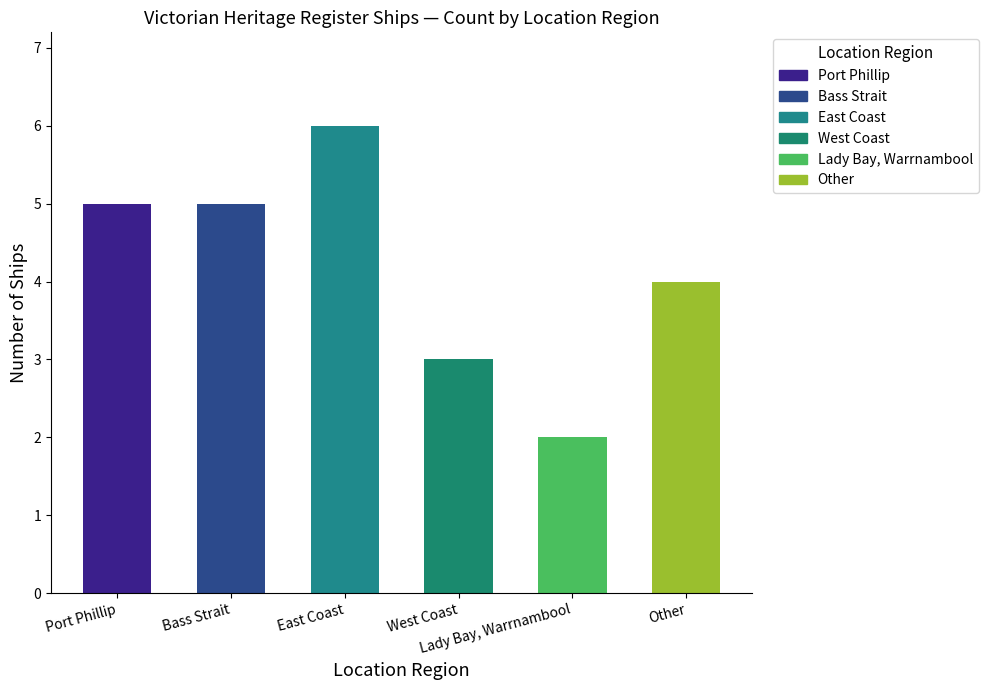

The value at Other is 4. True or false?

True